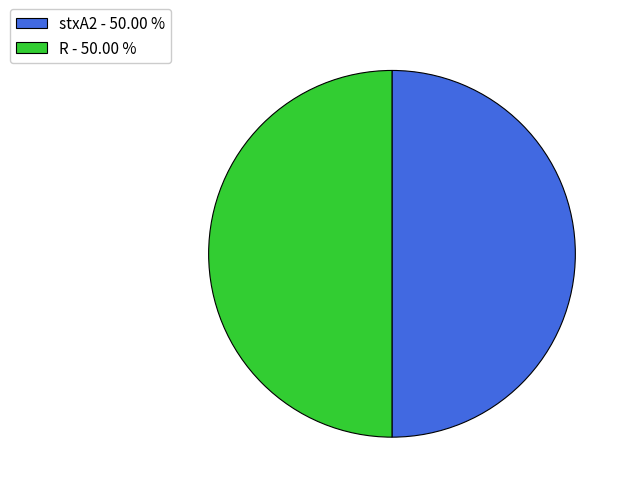

Count the number of slices in the pie.

2